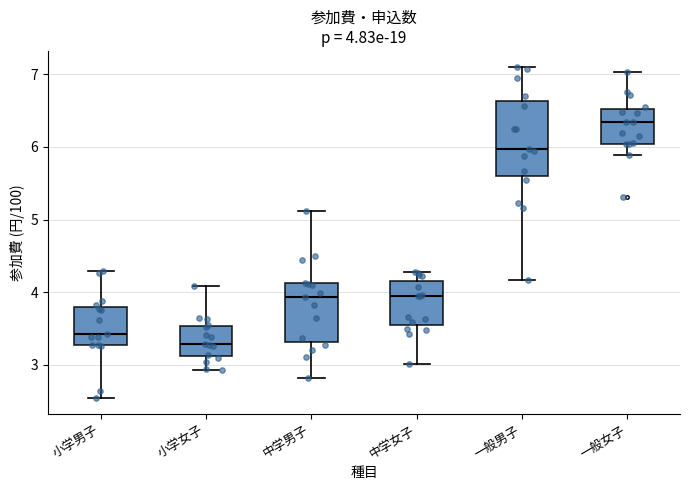

Comparing the boxes themselves (not the whiskers), which one is the tallest?

一般男子